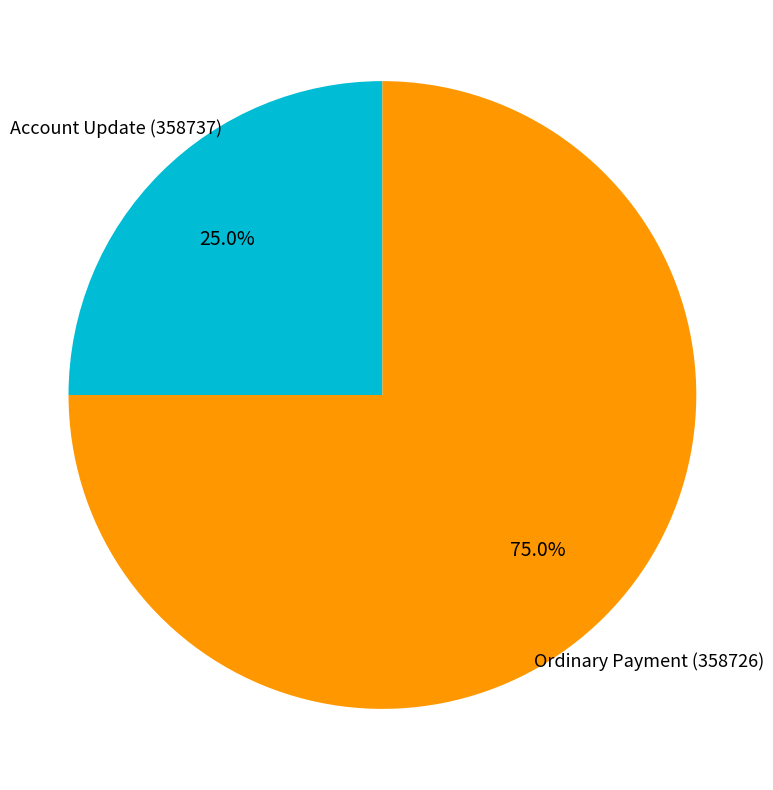

Is there any slice that represents more than half of the pie?

Yes